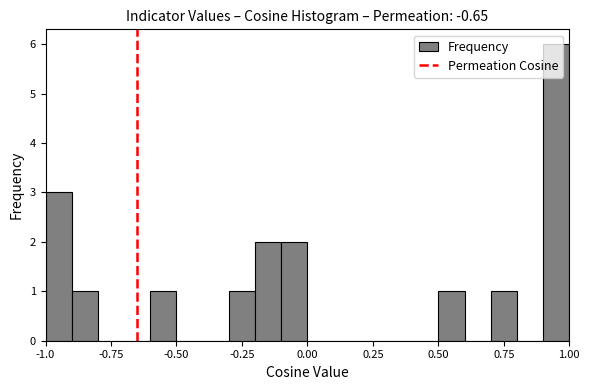

Read against the x-axis, roughly where is the centre of the tallest bar?

0.95